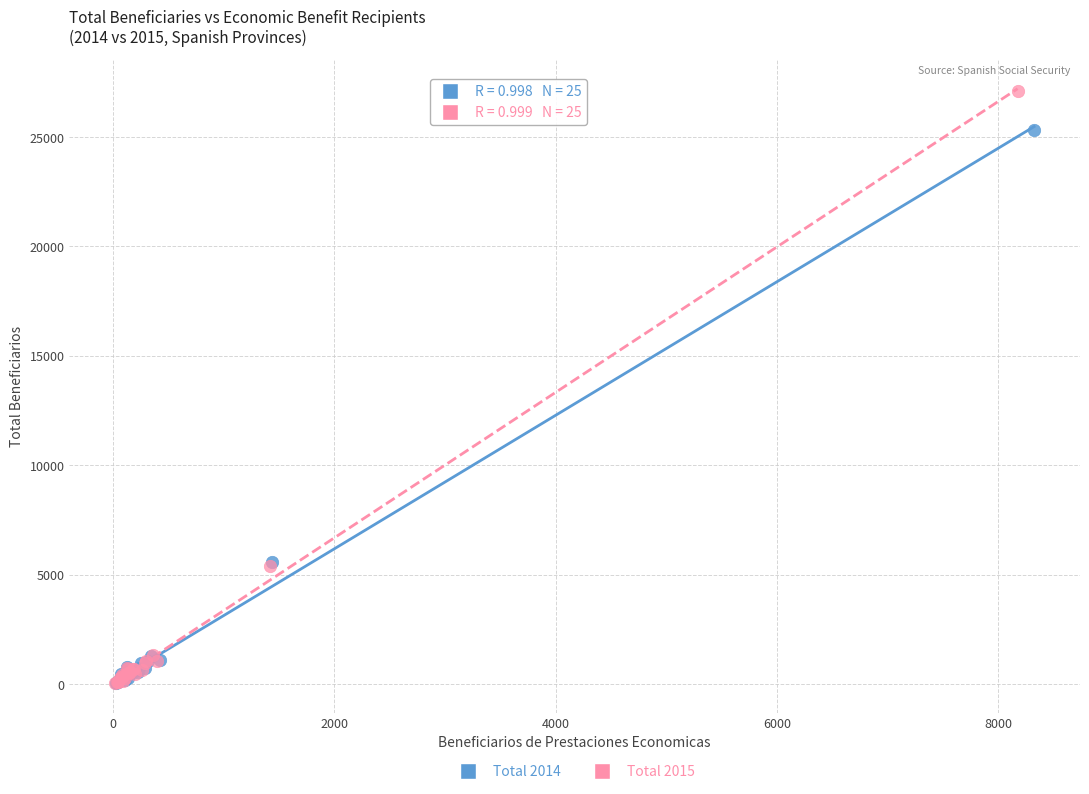

Which series reaches the maximum Y coordinate?

Total 2015